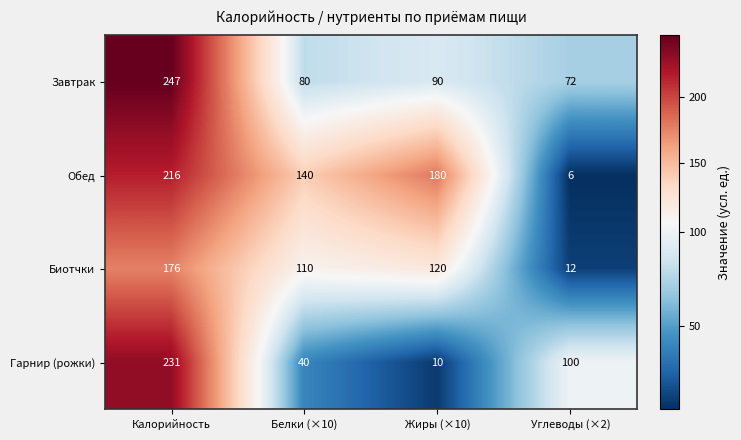

At how many categories does at least one series exceed 82?

4